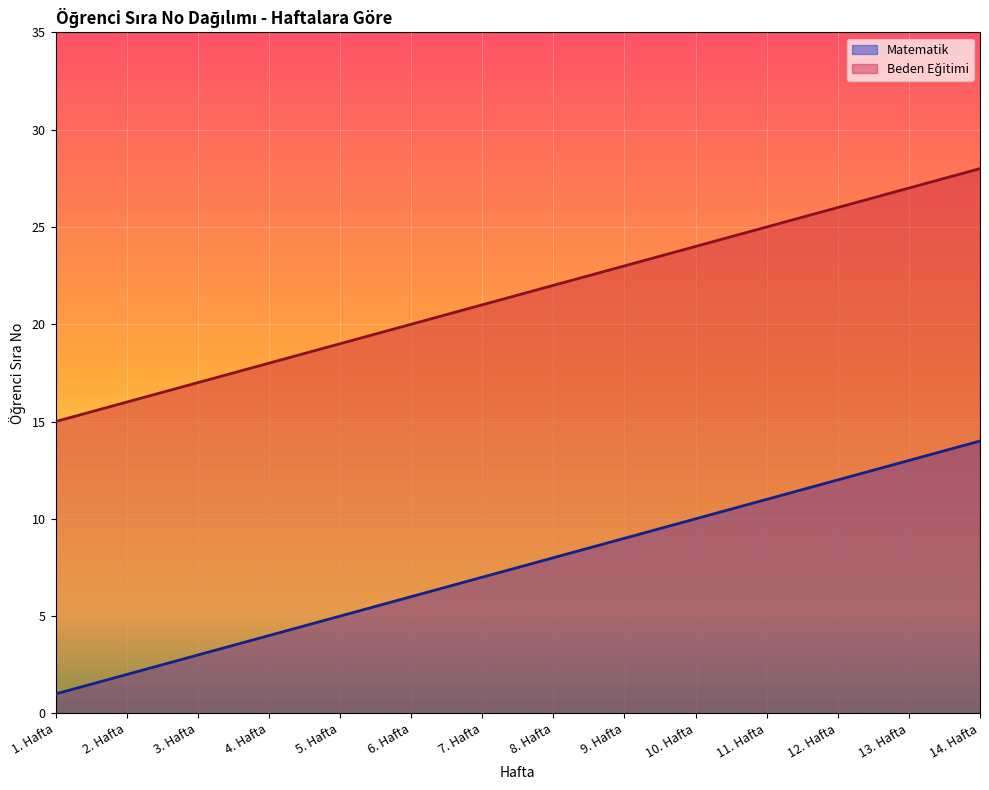

True or false: Beden Eğitimi and Matematik cross at least once.

False